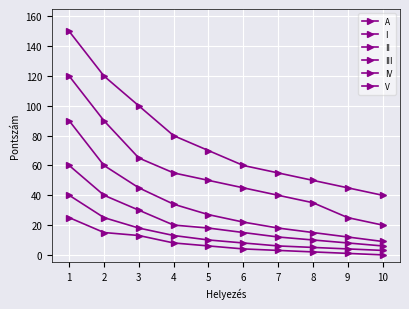

What is the sum of the IV values at 3 and 2?

43